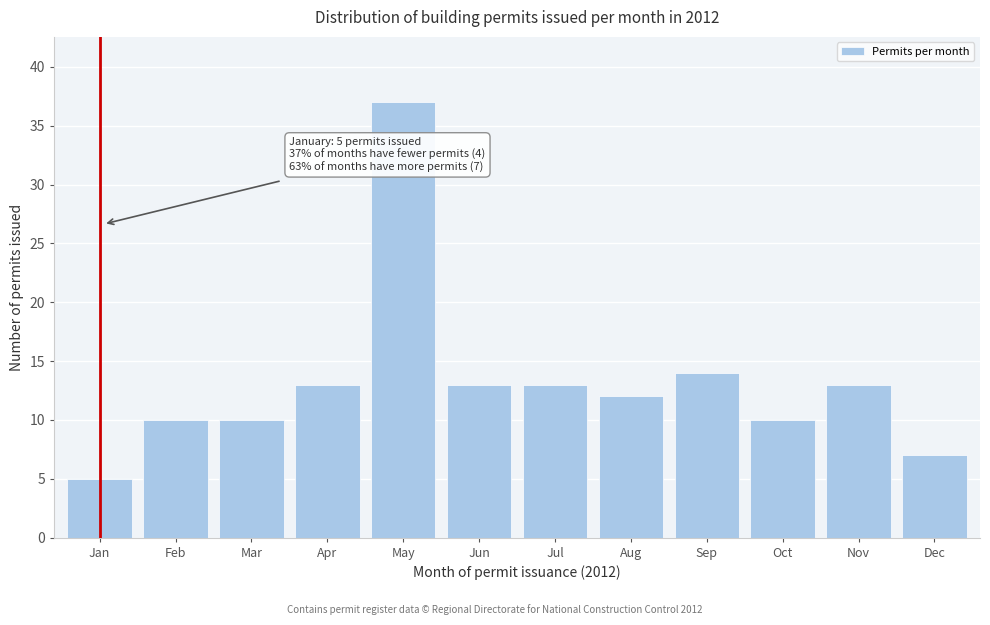

Reading left to right, what are all the values shown in this chart?

Jan=5	Feb=10	Mar=10	Apr=13	May=37	Jun=13	Jul=13	Aug=12	Sep=14	Oct=10	Nov=13	Dec=7